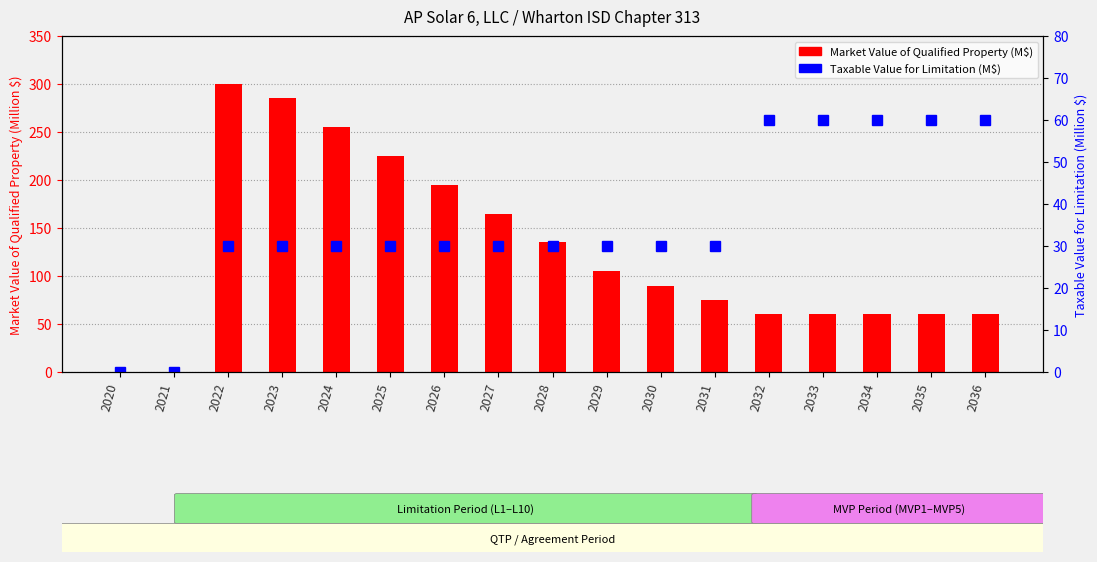

Where is Market Value of Qualified Property (M$) nearest to the value 150?

2027